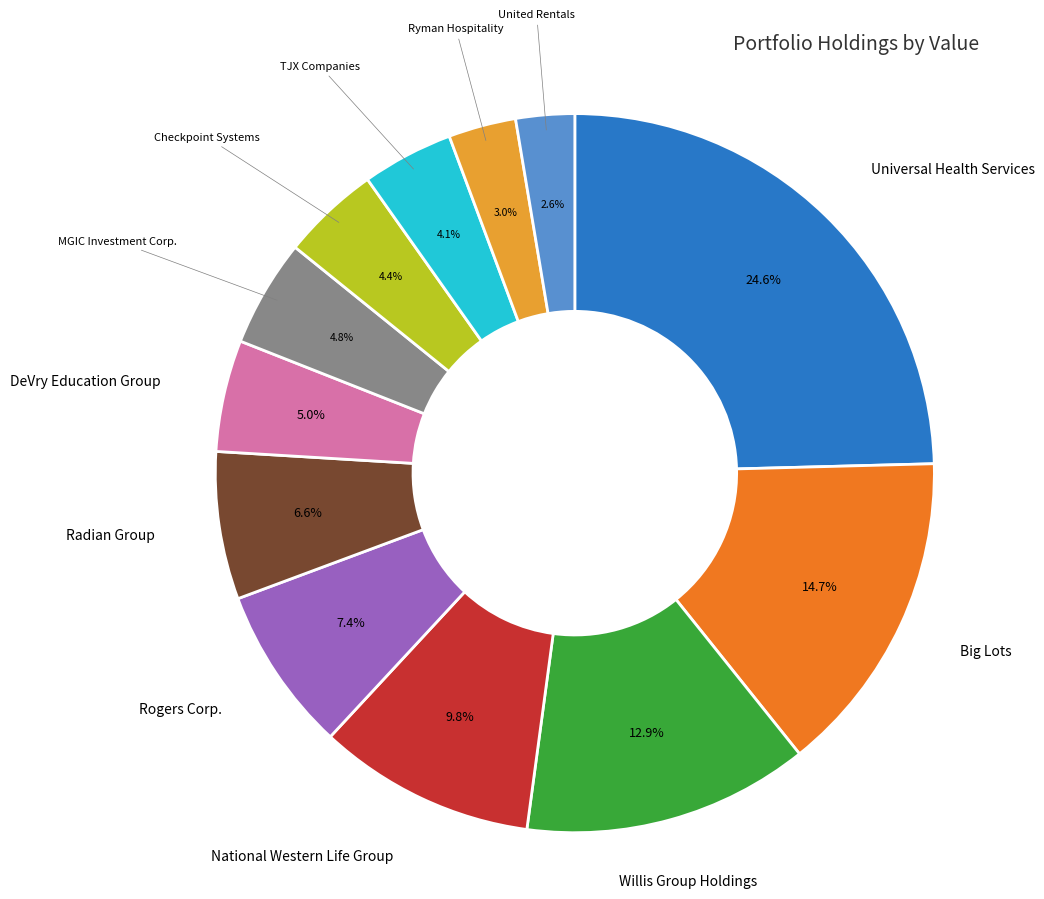

Is there any slice that represents more than half of the pie?

No